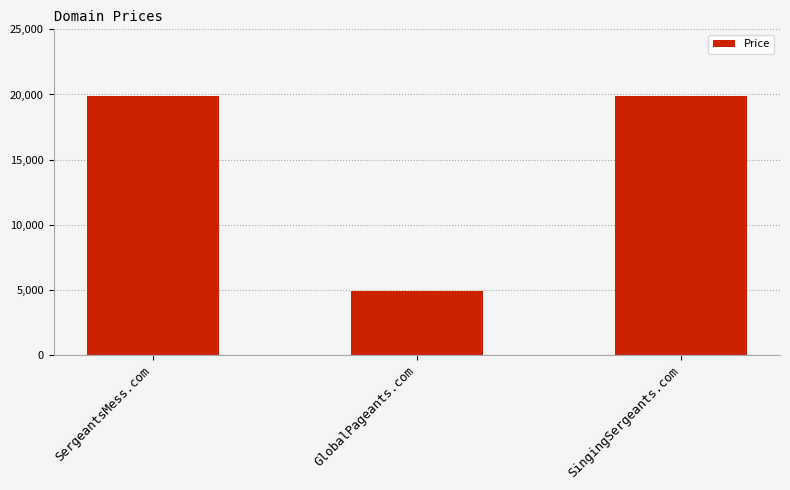

What is the difference between the values at SergeantsMess.com and GlobalPageants.com?

15000